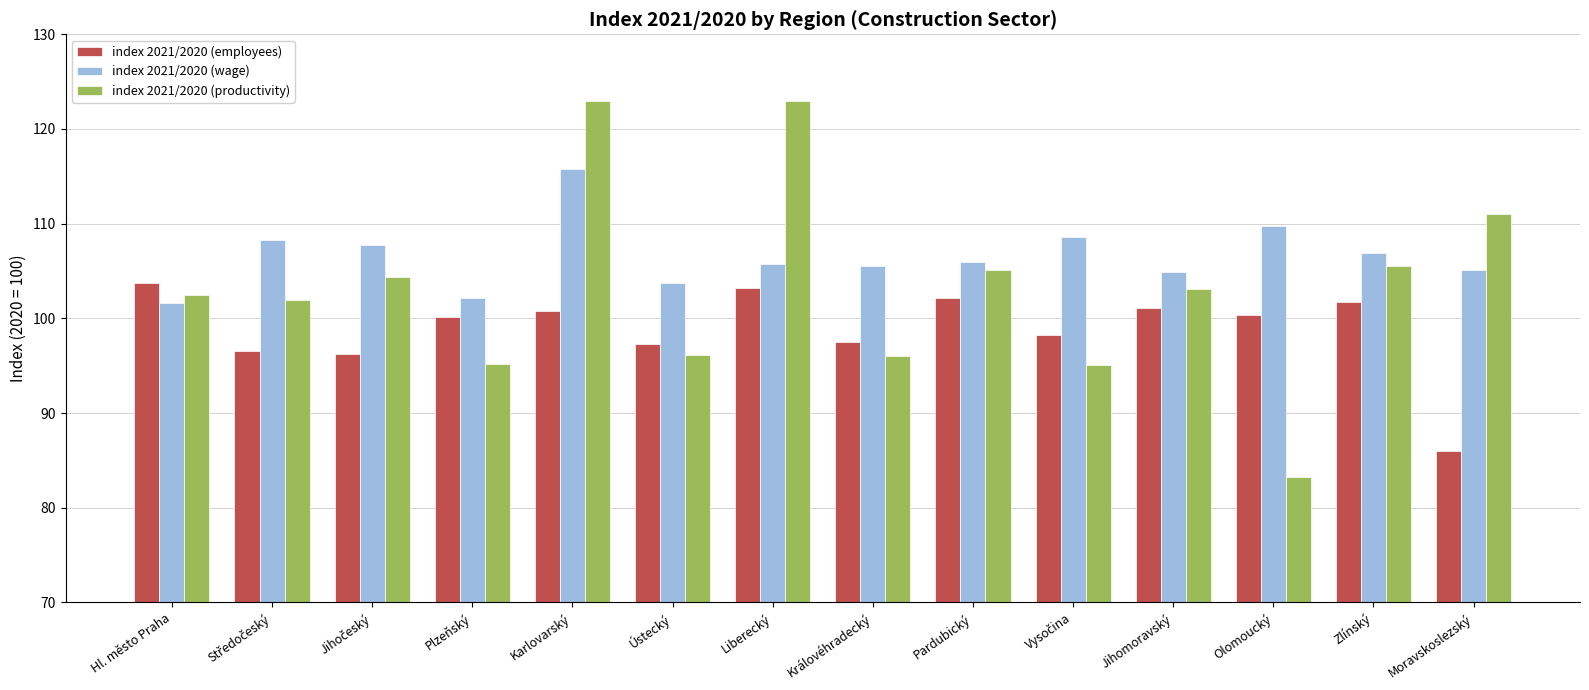

How many groups of bars are there?

14